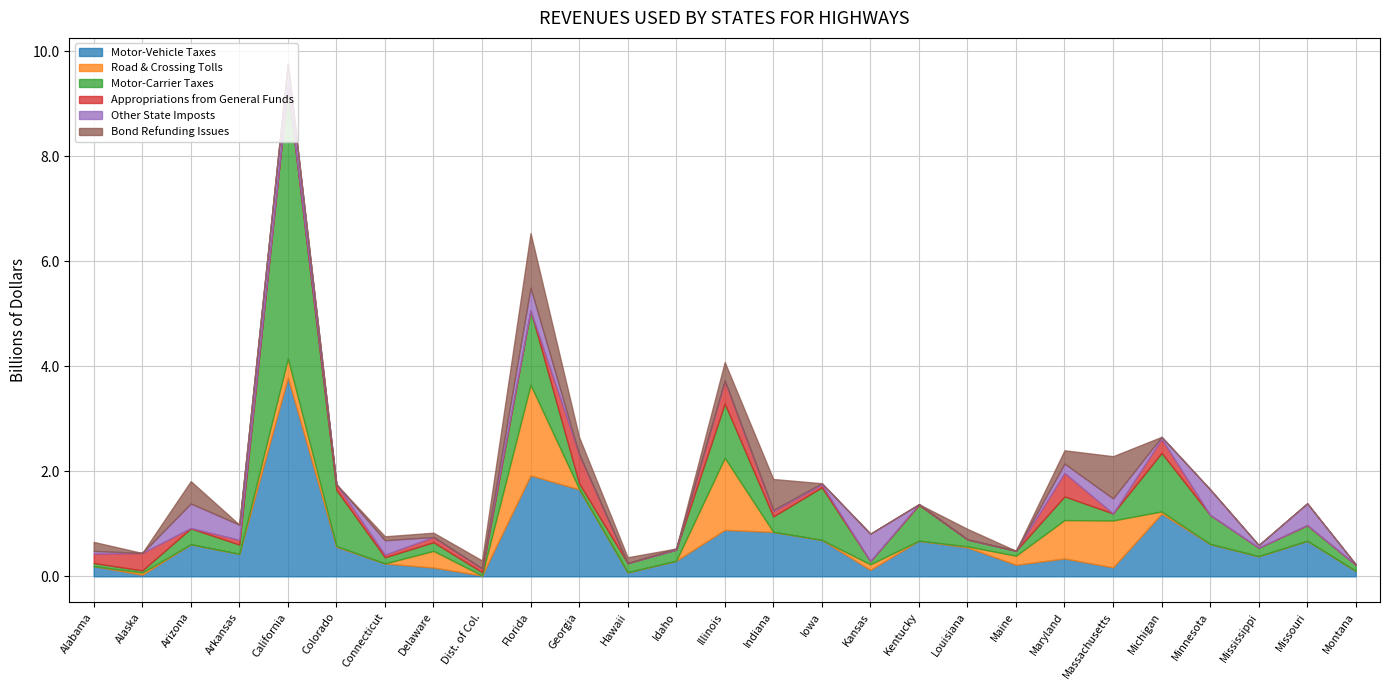

Between Mississippi and Georgia, which is larger?

Georgia